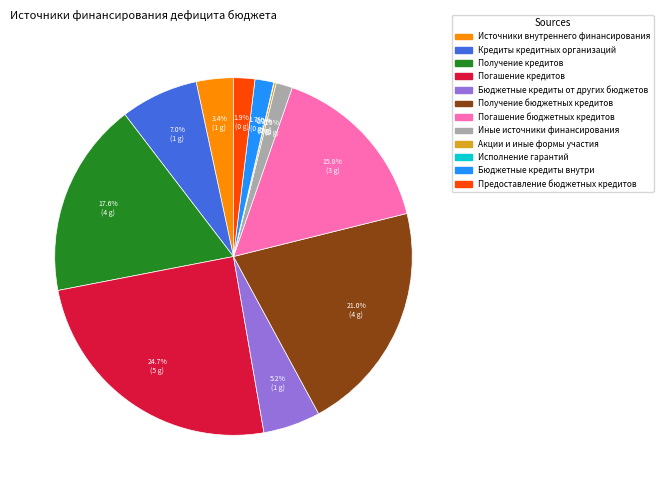

Which category has the biggest portion of the pie?

Погашение кредитов